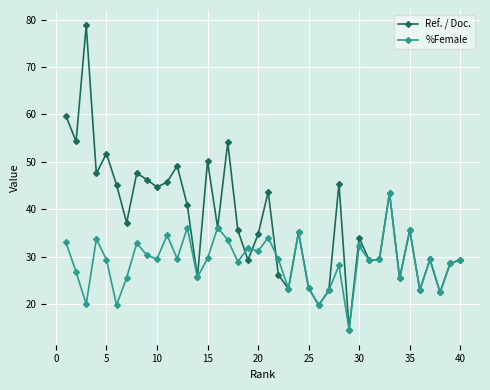

What is the minimum value shown in the chart?

14.6